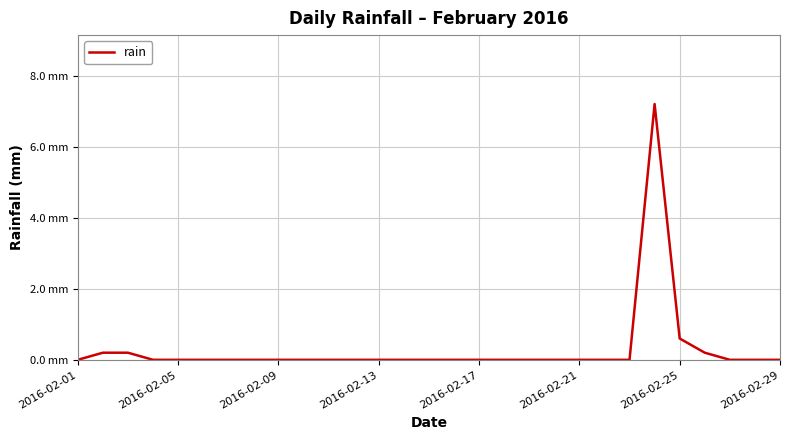

Is this an area chart (filled region under the line)?

No